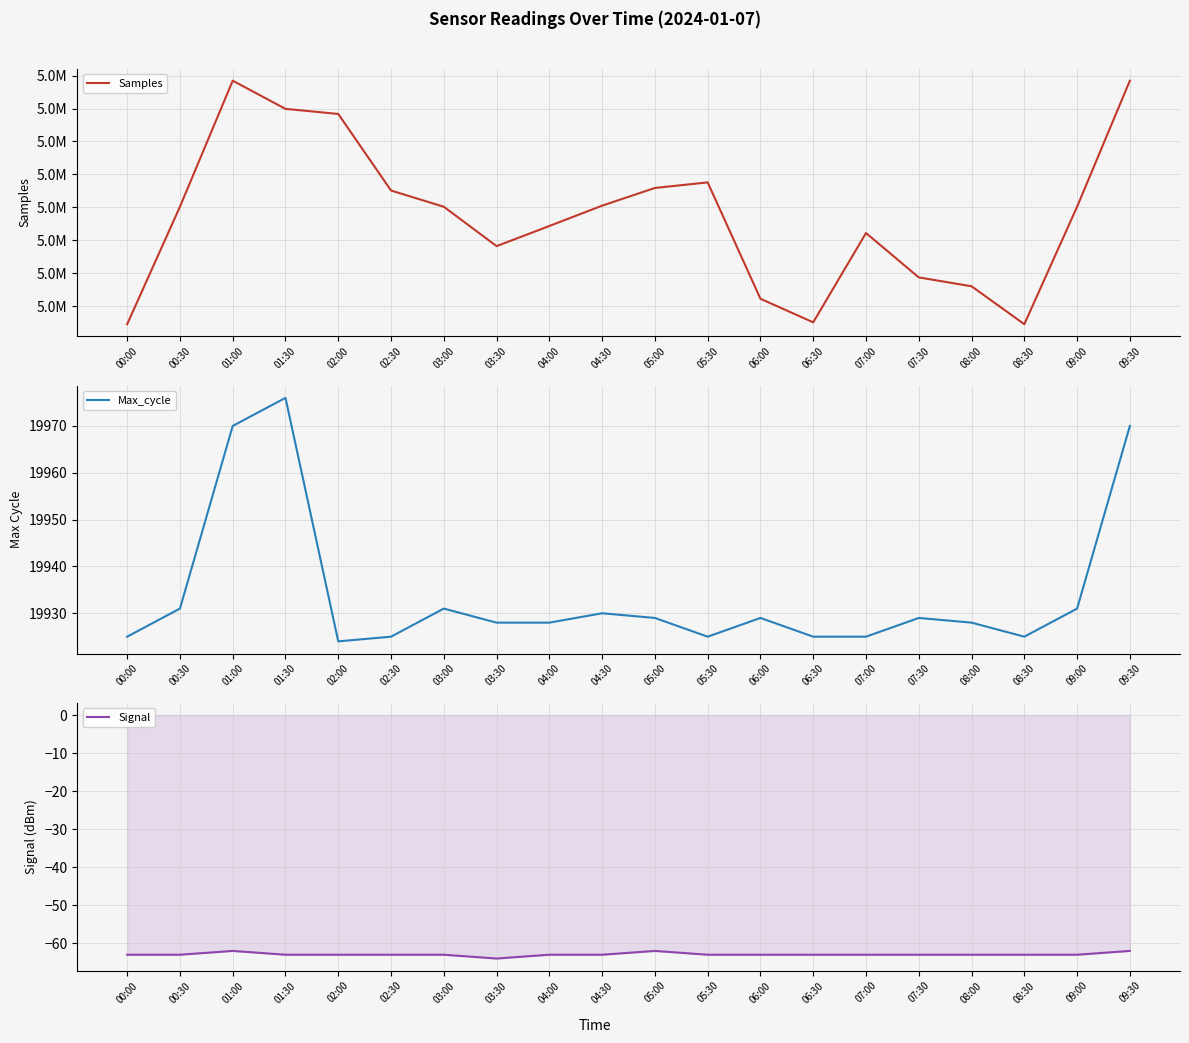

How many lines are shown in the chart?

3